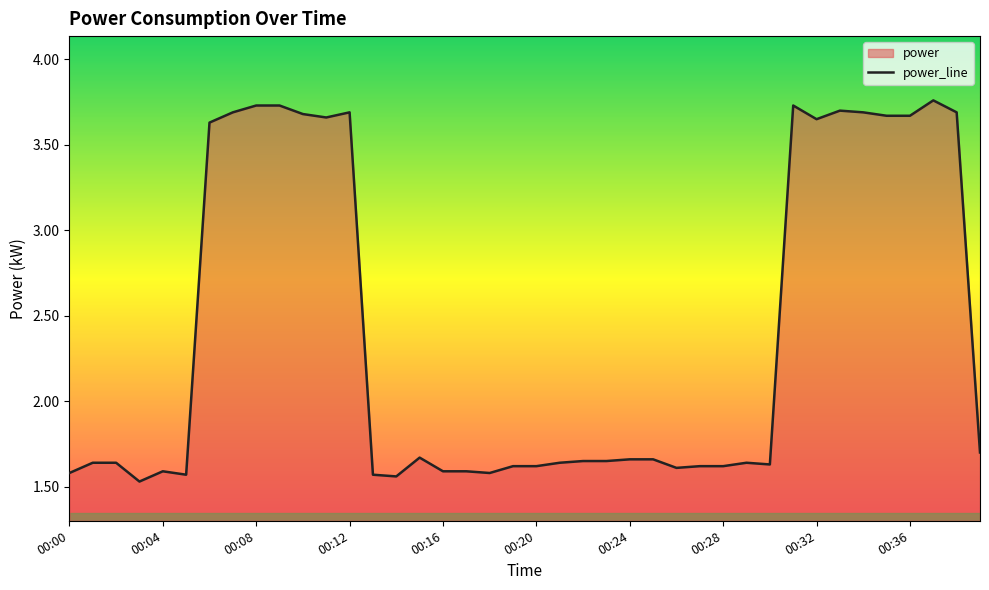

What is the difference between the maximum and minimum values?

2.2